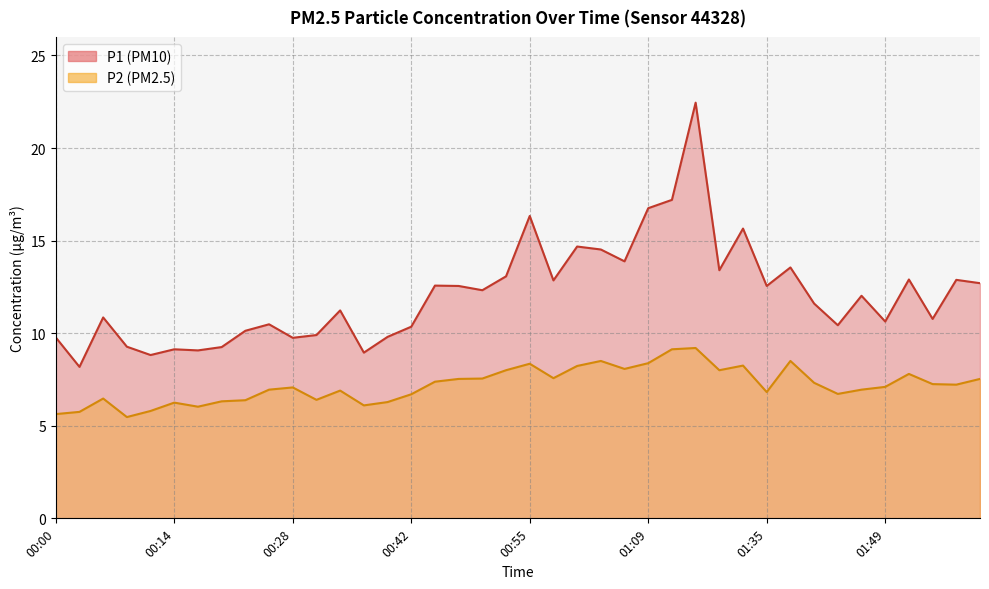

Reading left to right, transcribe all the data shown in this chart.

P1: 00:00=9.8	00:03=8.2	00:06=10.8	00:08=9.3	00:11=8.8	00:14=9.1	00:17=9.1	00:19=9.2	00:22=10.1	00:25=10.5	00:28=9.8	00:30=9.9	00:33=11.2	00:36=8.9	00:39=9.8	00:42=10.3	00:44=12.6	00:47=12.6	00:50=12.3	00:53=13.1	00:55=16.3	00:58=12.8	01:01=14.7	01:04=14.5	01:06=13.9	01:09=16.8	01:12=17.2	01:15=22.4	01:17=13.4	01:20=15.7	01:35=12.6	01:38=13.6	01:41=11.6	01:44=10.4	01:46=12.0	01:49=10.6	01:52=12.9	01:55=10.8	01:58=12.9	02:01=12.7
P2: 00:00=5.6	00:03=5.8	00:06=6.5	00:08=5.5	00:11=5.8	00:14=6.2	00:17=6.0	00:19=6.3	00:22=6.4	00:25=7.0	00:28=7.1	00:30=6.4	00:33=6.9	00:36=6.1	00:39=6.3	00:42=6.7	00:44=7.4	00:47=7.5	00:50=7.5	00:53=8.0	00:55=8.3	00:58=7.6	01:01=8.2	01:04=8.5	01:06=8.1	01:09=8.4	01:12=9.1	01:15=9.2	01:17=8.0	01:20=8.2	01:35=6.8	01:38=8.5	01:41=7.3	01:44=6.7	01:46=7.0	01:49=7.1	01:52=7.8	01:55=7.2	01:58=7.2	02:01=7.5